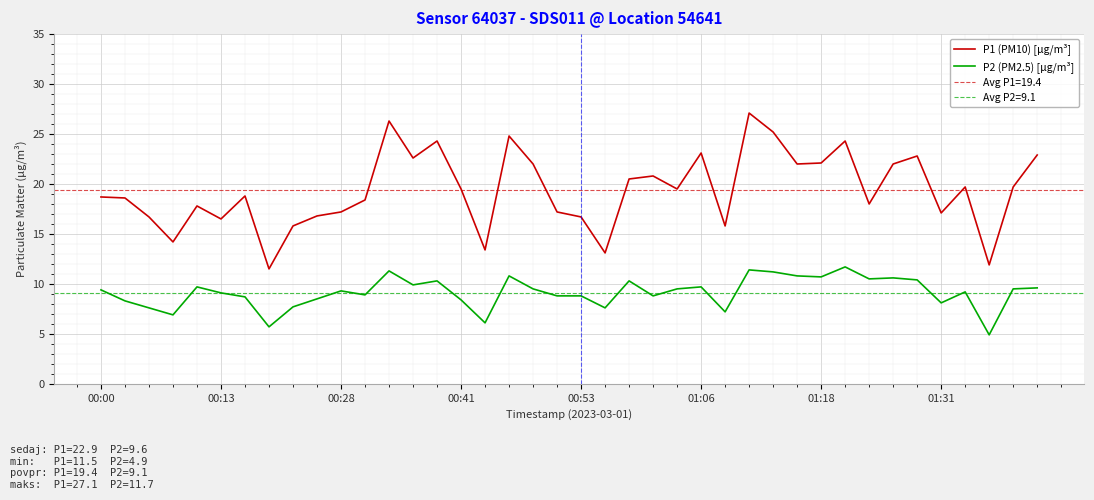

How many values in the P2 (PM2.5) [µg/m³] series exceed 9?

23